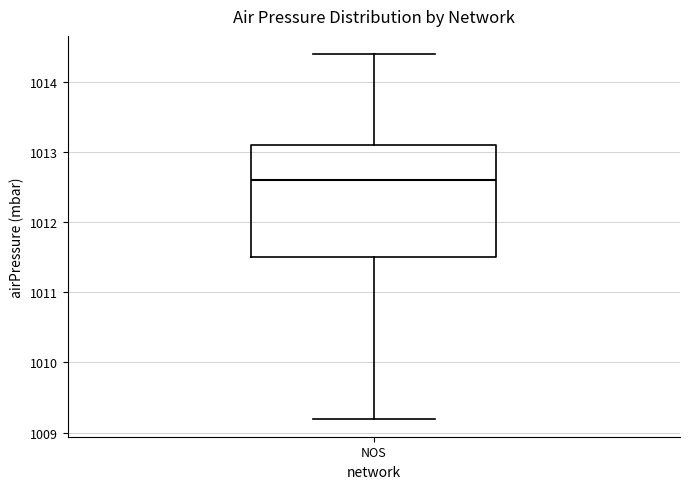

Read this box plot against the y-axis: the position of the median line, the range covered by the box, and the ends of both whiskers. The values are not printed on the chart, so give them approximately, as read against the axis.

median 1012.6, box 1011.5 to 1013.1, whiskers 1009.2 to 1014.4